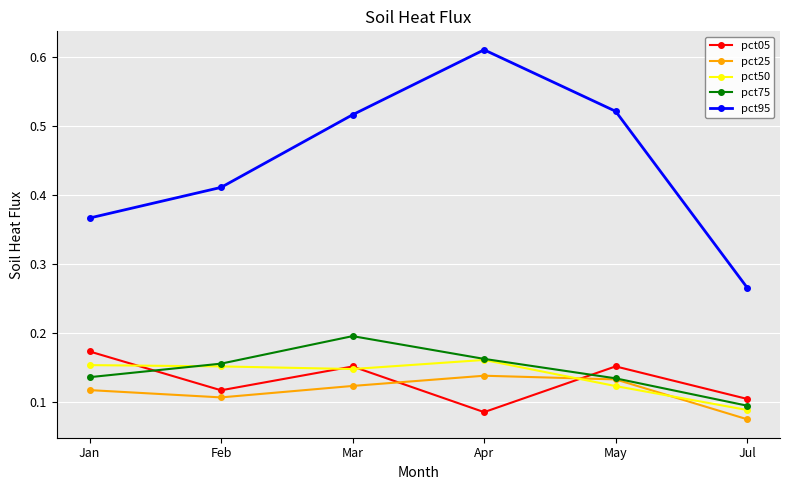

The pct50 series shows 0.1 at Feb. True or false?

False